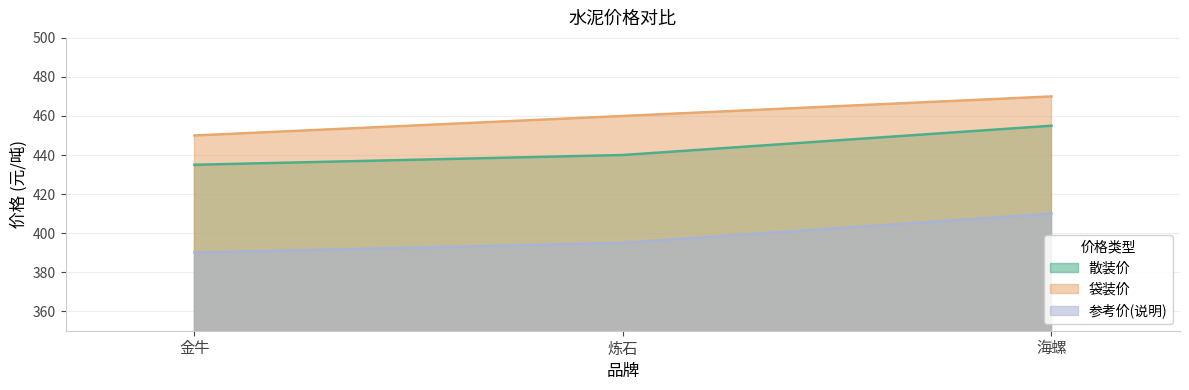

Count the 参考价(说明) values in the range 390 to 410.

3